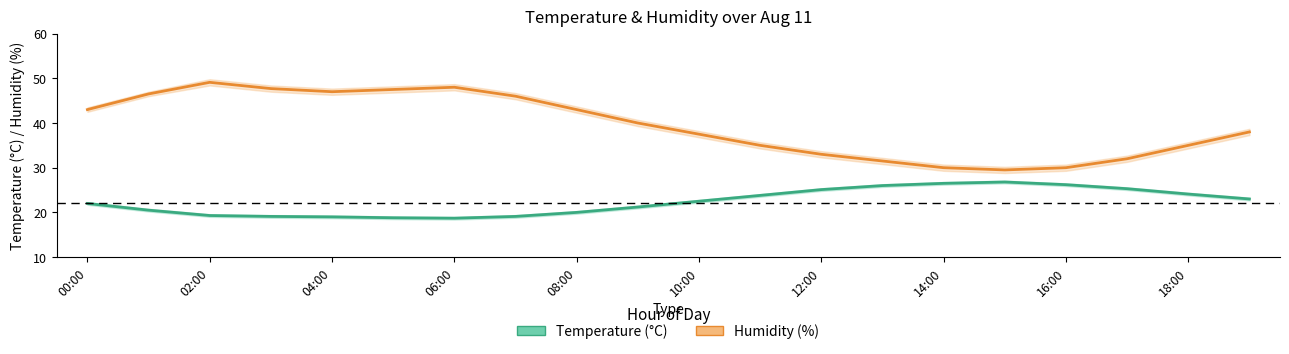

What are all the series names shown in the legend?

Temperature (°C), Humidity (%)